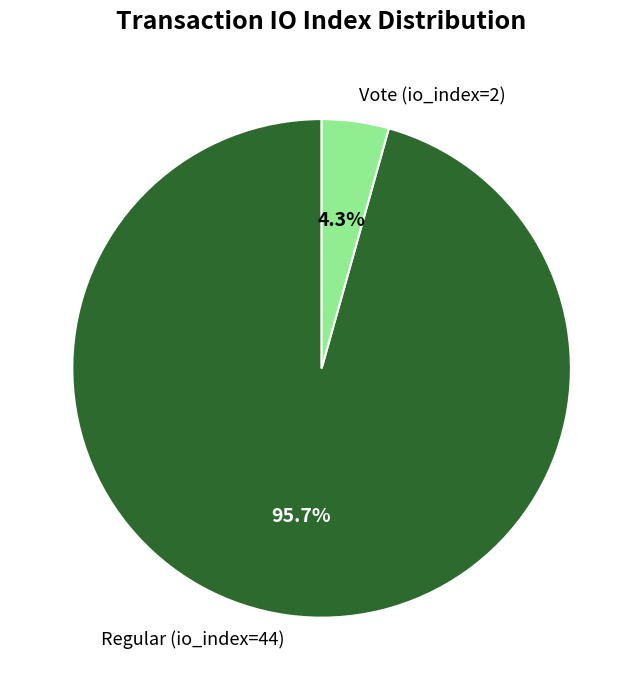

Is it true that Regular (io_index=44) is 90% of the pie?

False